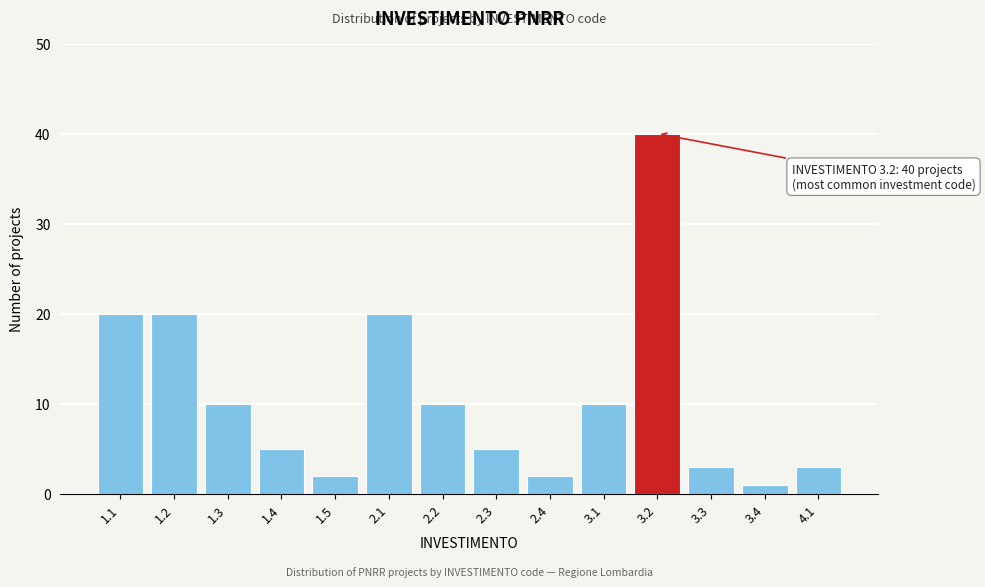

Reading right to left, transcribe all the data shown in this chart.

3	1	3	40	10	2	5	10	20	2	5	10	20	20